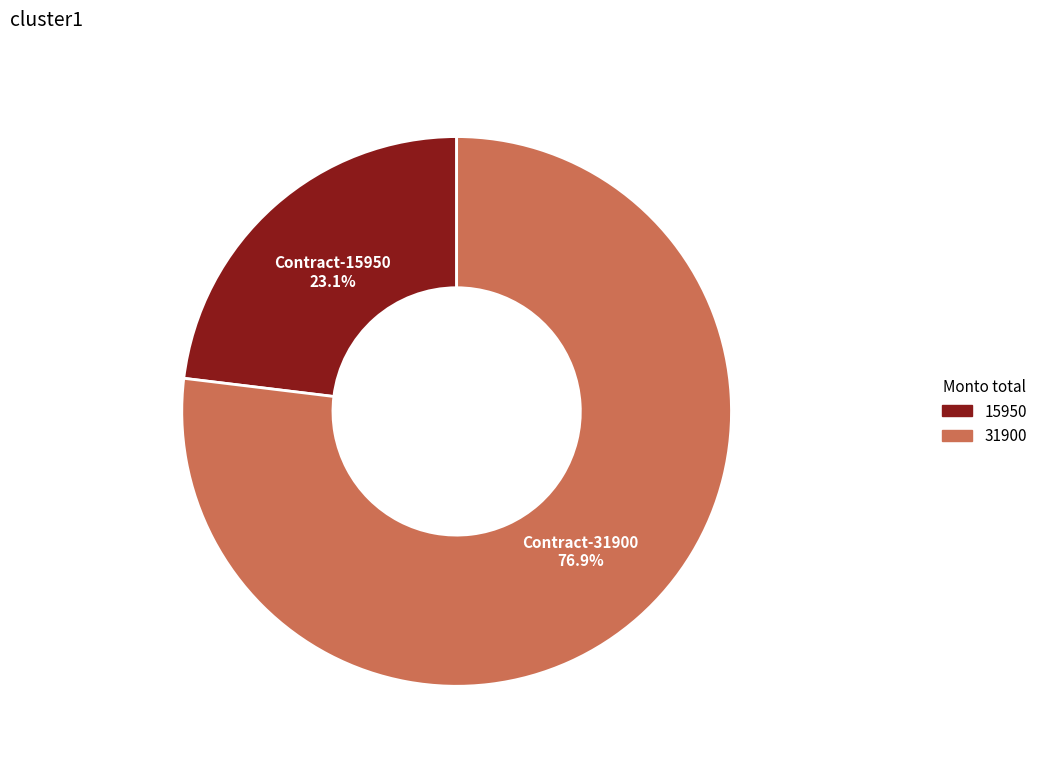

Does any single category account for the majority?

Yes